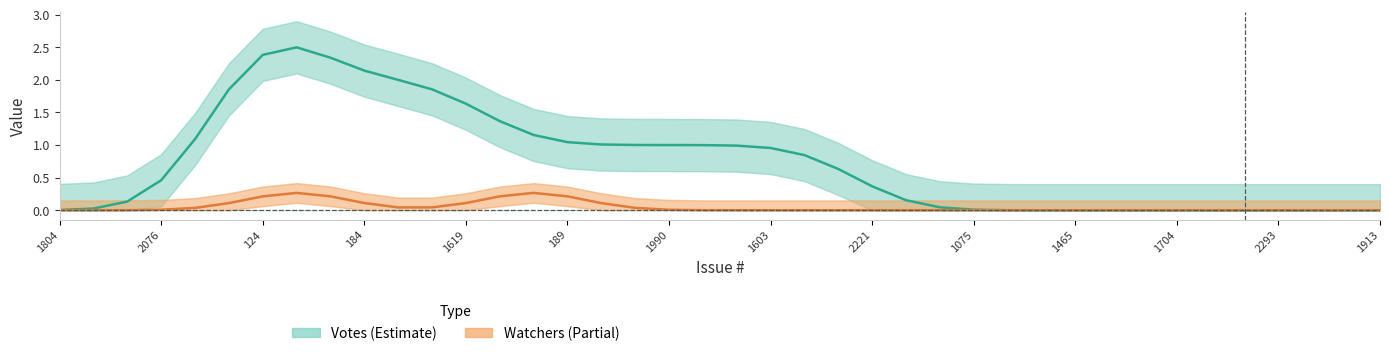

What is the sum of the Watchers values at 39 and 1913?

0.2